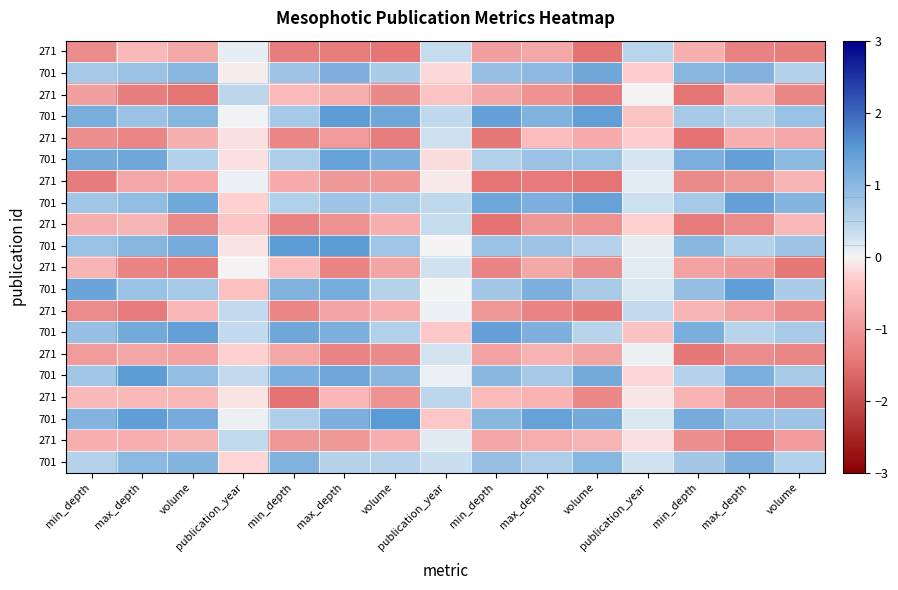

Between publication_year and min_depth, which is larger?

publication_year